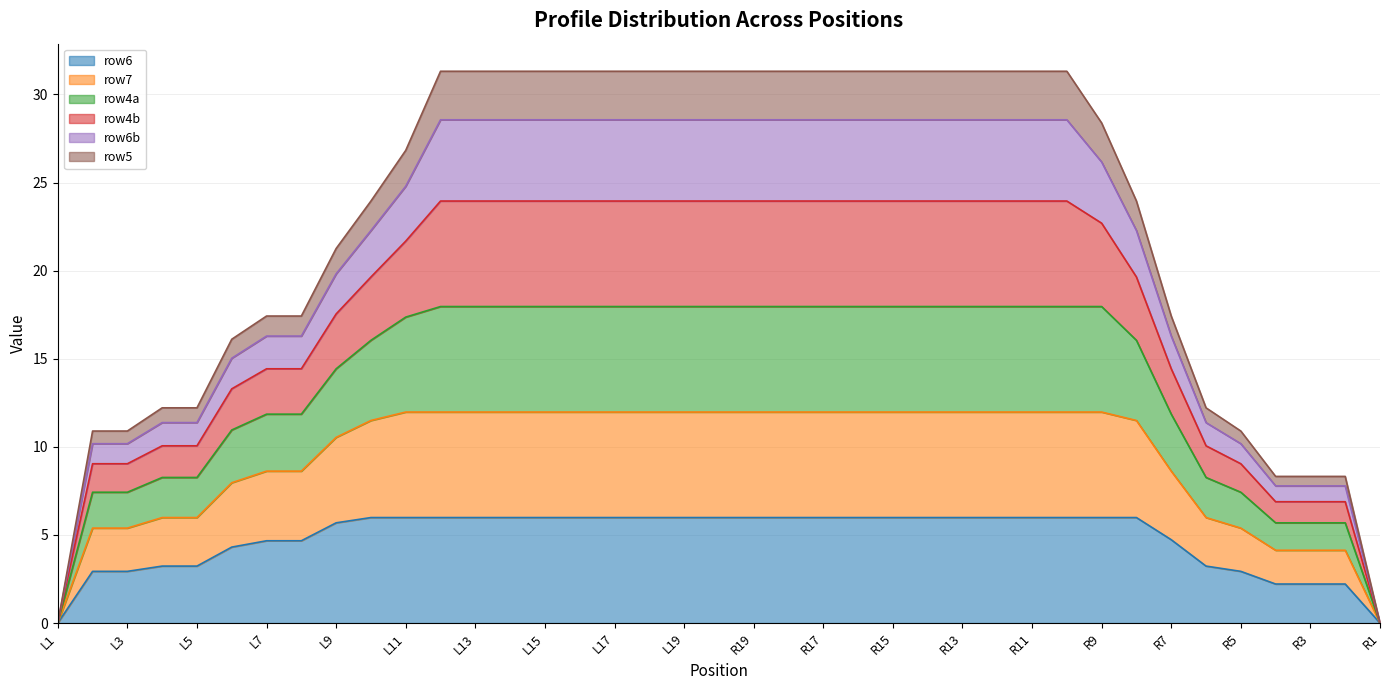

What is the maximum value for row6?

6.0